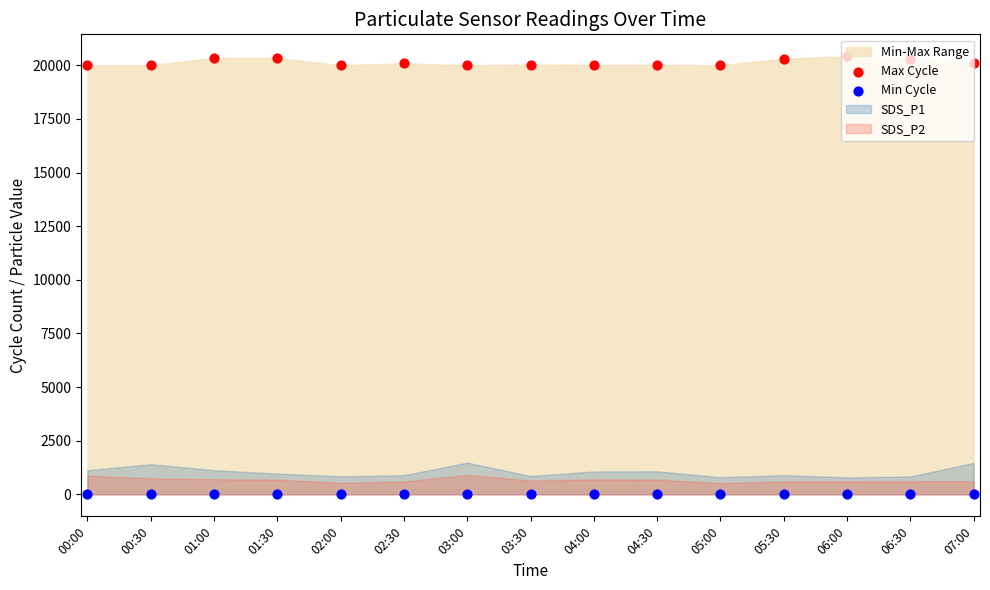

Which series contains the lowest Y value?

Min Cycle